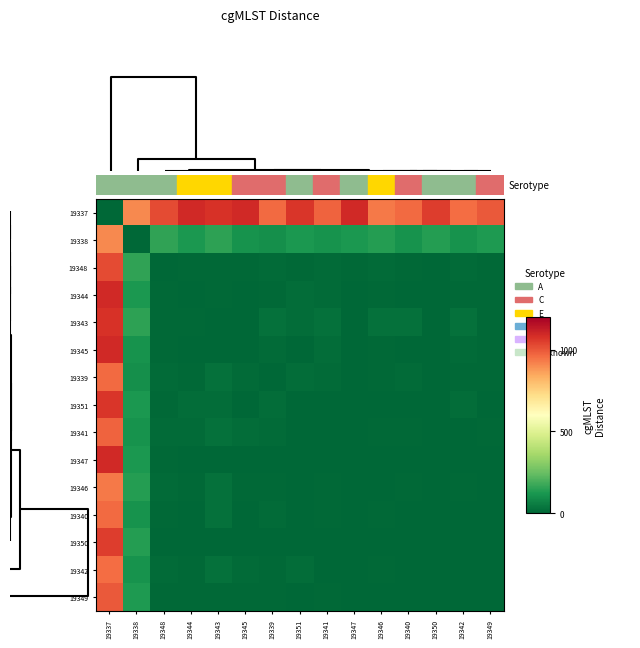

Rank the series by their maximum value, from highest to lowest.

19337, 19344, 19345, 19347, 19343, 19351, 19350, 19348, 19349, 19341, 19339, 19340, 19342, 19346, 19338